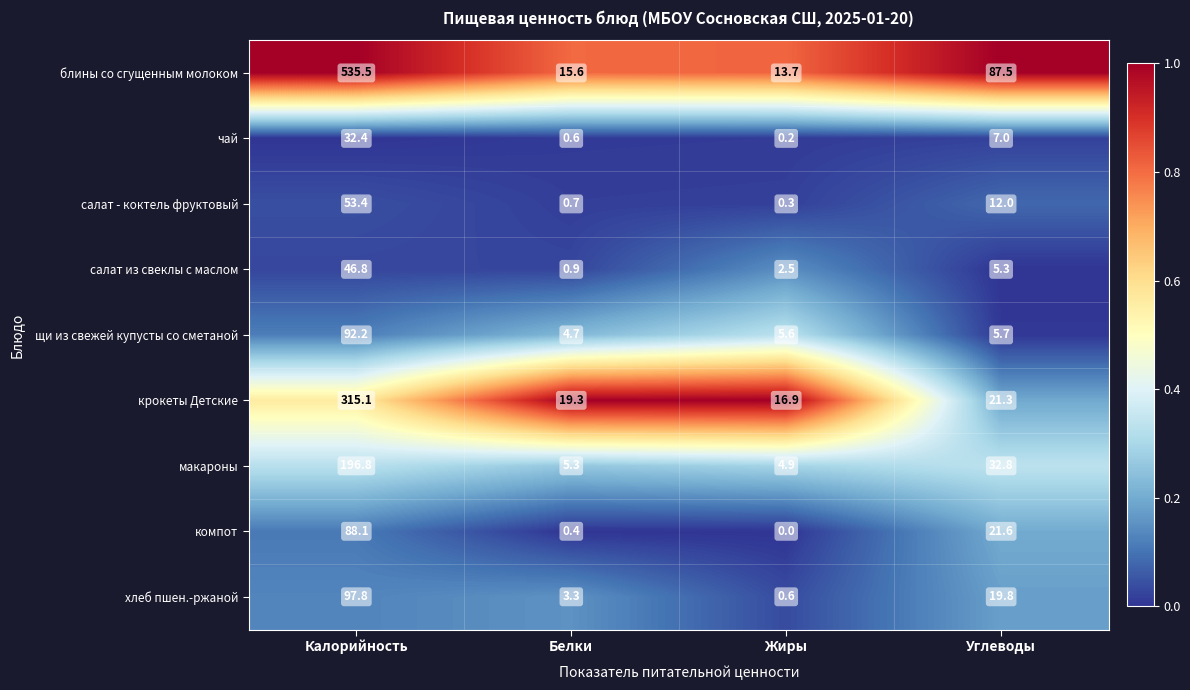

How many series are shown in this chart?

9